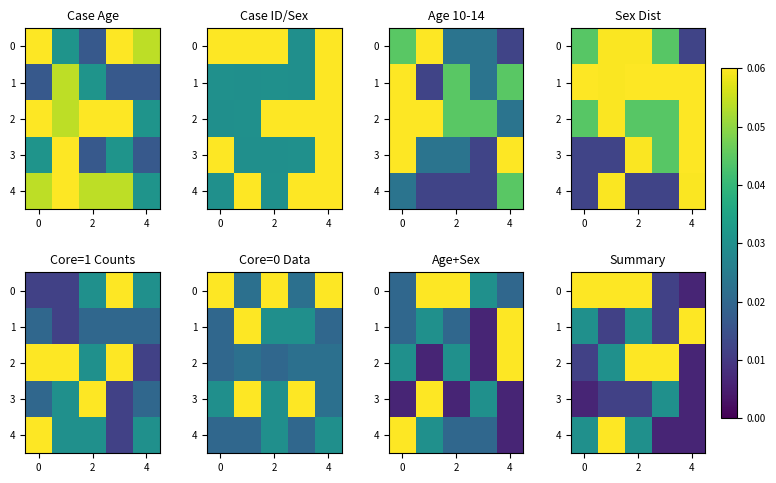

Is it true that row_2 equals 0.0 at 2?

False